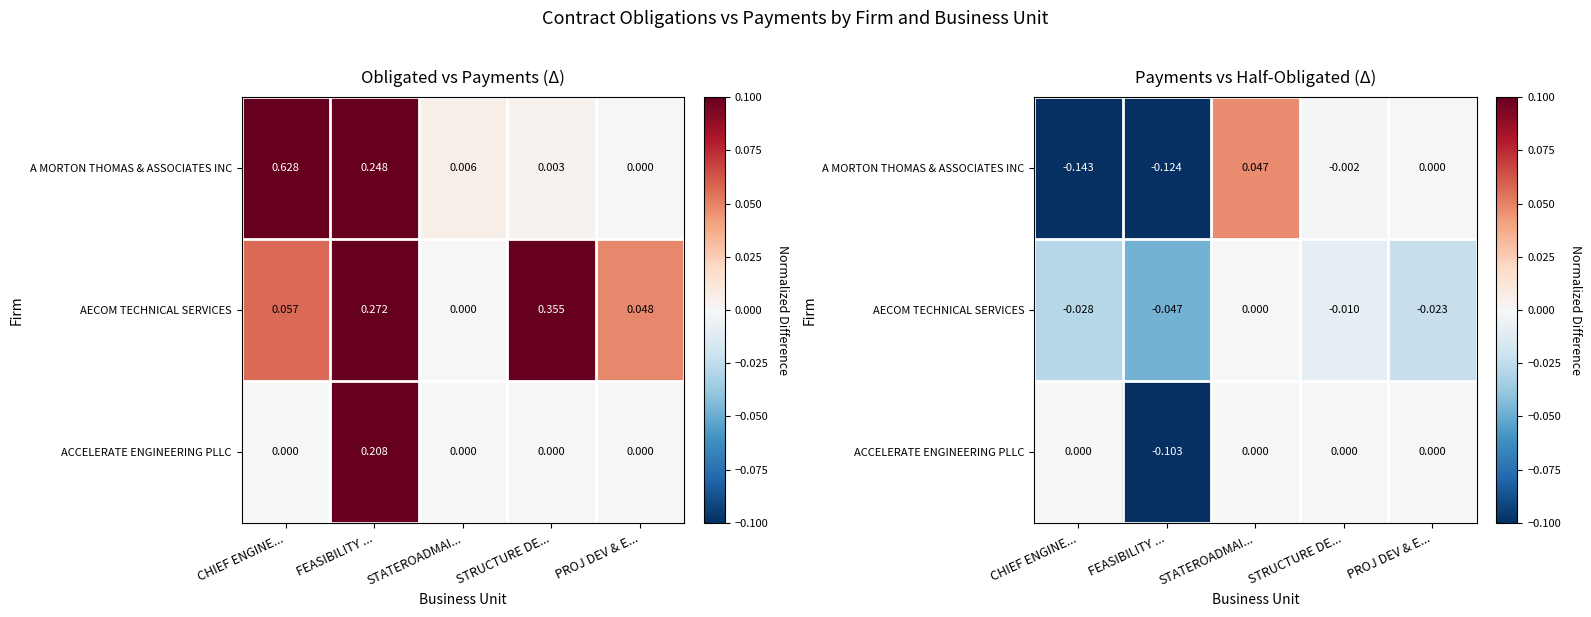

At which category is the sum across all series the highest?

STATEROADMAI...